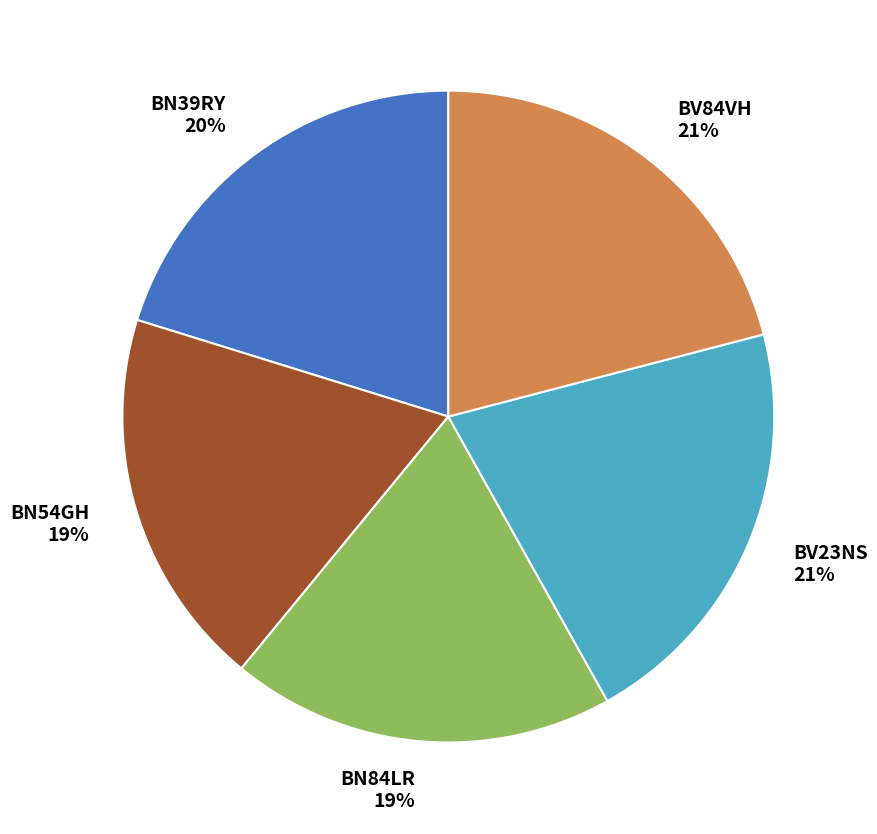

Is BN84LR the majority of the pie?

No